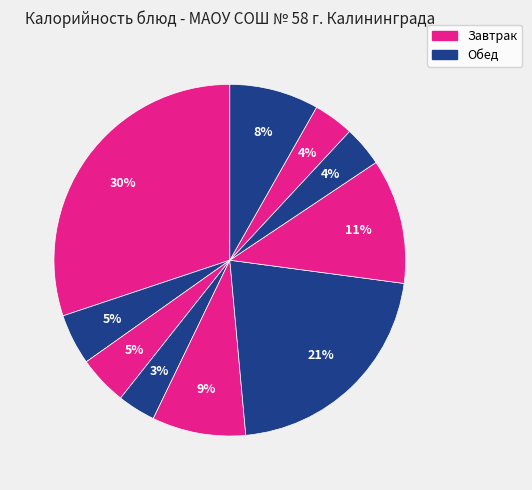

How many segments does this pie chart have?

10